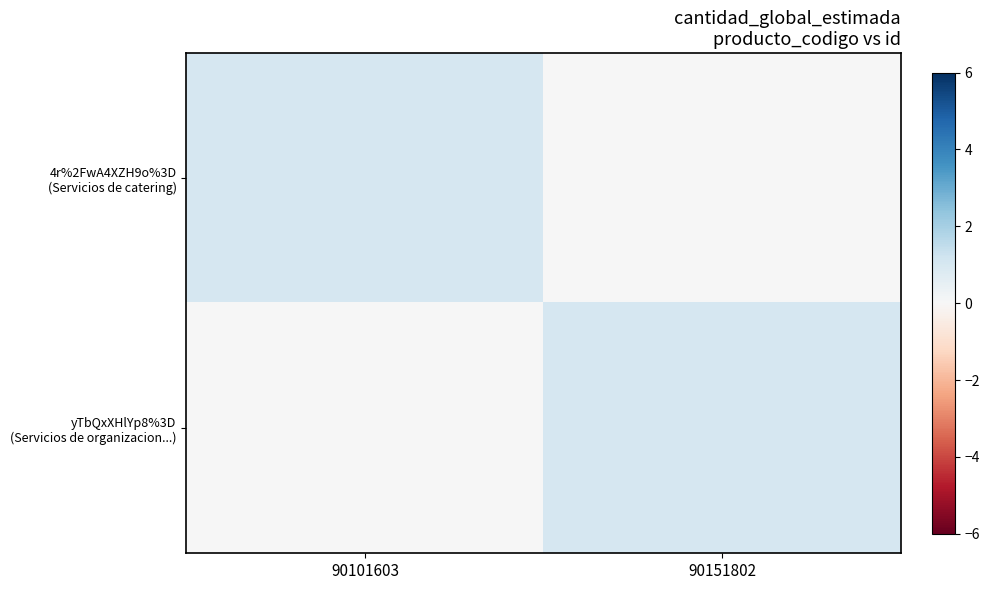

Count the number of data series in this chart.

2